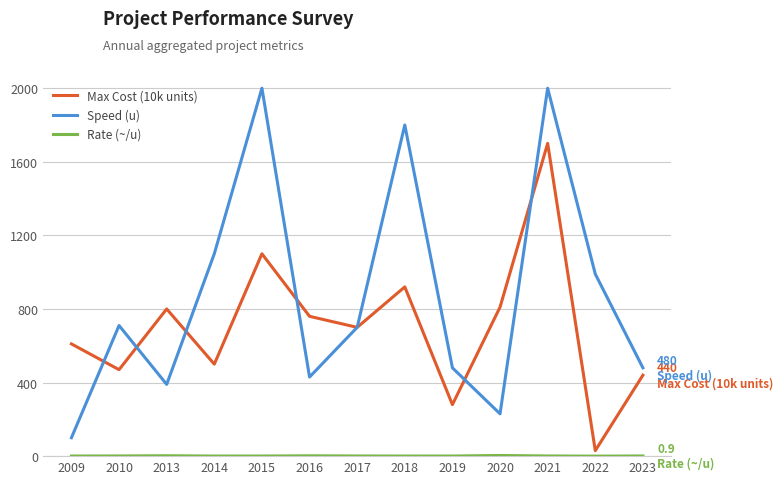

What is the total value across all series at 2009?

710.6